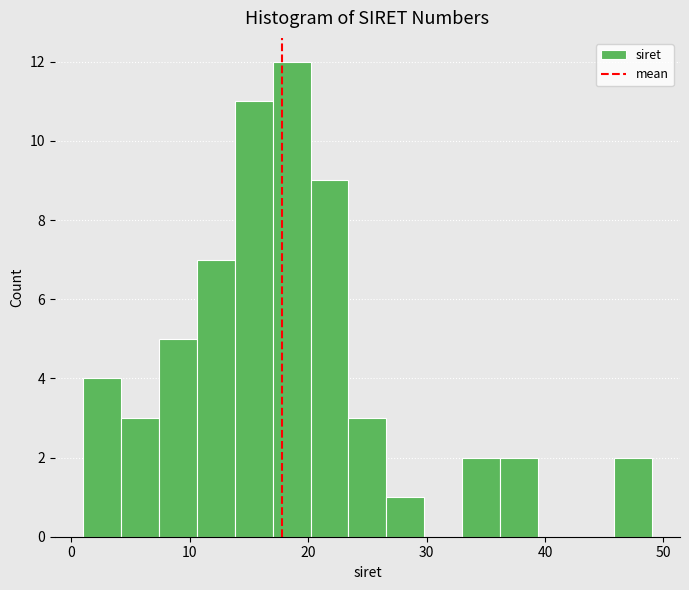

Around what value on the x-axis is the tallest bar? Give the approximate position of its centre, as read against the axis.

19